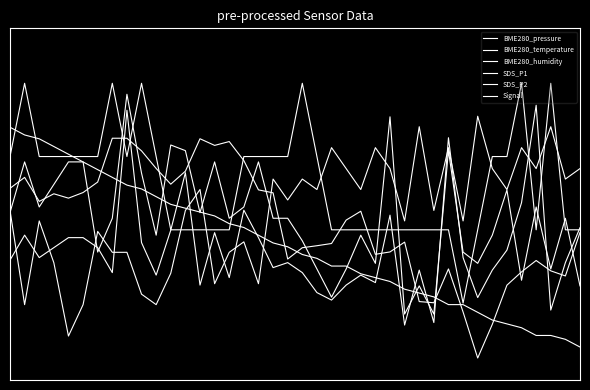

Reading right to left, extract all data points from this chart.

BME280_pressure: 39=0.6	38=0.4	37=0.4	36=0.4	35=0.4	34=0.3	33=0.2	32=0.0	31=0.2	30=0.4	29=0.3	28=0.3	27=0.5	26=0.5	25=0.5	24=0.7	23=0.6	22=0.5	21=0.5	20=0.5	19=0.5	18=0.8	17=0.8	16=0.9	15=1.0	14=1.0	13=1.0	12=0.9	11=0.8	10=0.9	9=0.9	8=1.0	7=1.0	6=0.8	5=0.8	4=0.7	3=0.7	2=0.7	1=0.8	0=0.8
BME280_temperature: 39=0.1	38=0.1	37=0.1	36=0.1	35=0.1	34=0.2	33=0.2	32=0.2	31=0.2	30=0.2	29=0.3	28=0.3	27=0.3	26=0.3	25=0.4	24=0.4	23=0.4	22=0.4	21=0.5	20=0.5	19=0.5	18=0.5	17=0.6	16=0.6	15=0.6	14=0.6	13=0.7	12=0.7	11=0.7	10=0.7	9=0.8	8=0.8	7=0.8	6=0.9	5=0.9	4=0.9	3=1.0	2=1.0	1=1.0	0=1.1
BME280_humidity: 39=0.9	38=0.8	37=1.1	36=0.9	35=1.0	34=0.8	33=0.9	32=1.1	31=0.6	30=1.0	29=0.7	28=1.1	27=0.6	26=0.9	25=1.0	24=0.8	23=0.9	22=1.0	21=0.8	20=0.8	19=0.7	18=0.8	17=0.3	16=0.5	15=0.5	14=0.3	13=0.8	12=0.7	11=0.4	10=0.2	9=0.3	8=0.5	7=0.5	6=0.6	5=0.2	4=0.1	3=0.4	2=0.6	1=0.2	0=0.7
SDS_P1: 39=0.6	38=0.4	37=0.2	36=1.1	35=0.7	34=0.5	33=0.4	32=0.3	31=0.5	30=1.0	29=0.2	28=0.4	27=0.2	26=0.6	25=0.3	24=0.4	23=0.3	22=0.3	21=0.3	20=0.4	19=0.4	18=0.4	17=0.5	16=0.7	15=0.4	14=0.6	13=0.3	12=0.8	11=0.6	10=0.4	9=0.5	8=1.1	7=0.4	6=0.5	5=0.5	4=0.5	3=0.5	2=0.5	1=0.6	0=0.4
SDS_P2: 39=0.3	38=0.6	37=0.4	36=0.7	35=0.4	34=0.8	33=0.6	32=0.4	31=0.5	30=0.9	29=0.2	28=0.3	27=0.2	26=1.1	25=0.4	24=0.6	23=0.4	22=0.3	21=0.4	20=0.5	19=0.6	18=0.6	17=0.9	16=0.7	15=0.6	14=0.9	13=0.7	12=0.9	11=1.0	10=0.6	9=0.8	8=1.2	7=0.6	6=0.5	5=0.9	4=0.9	3=0.8	2=0.7	1=0.9	0=0.7
Signal: 39=0.6	38=0.6	37=1.2	36=0.6	35=1.2	34=0.9	33=0.9	32=0.6	31=0.2	30=0.6	29=0.6	28=0.6	27=0.6	26=0.6	25=0.6	24=0.6	23=0.6	22=0.6	21=0.9	20=1.2	19=0.9	18=0.9	17=0.9	16=0.9	15=0.6	14=0.6	13=0.6	12=0.6	11=0.6	10=0.9	9=1.2	8=0.9	7=1.2	6=0.9	5=0.9	4=0.9	3=0.9	2=0.9	1=1.2	0=0.9